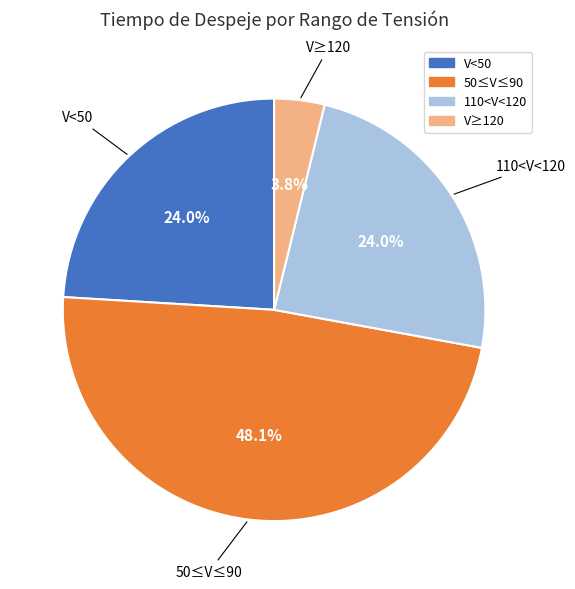

Count the number of slices in the pie.

4